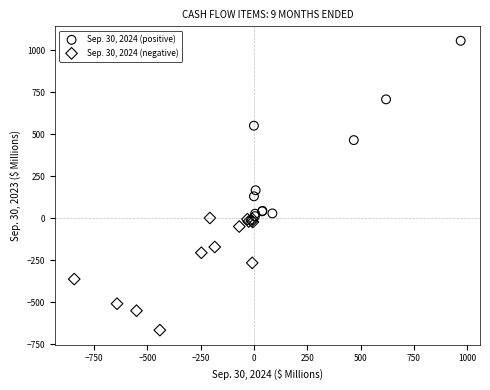

Which series has the largest Y range (max minus min)?

Sep. 30, 2024 (positive)